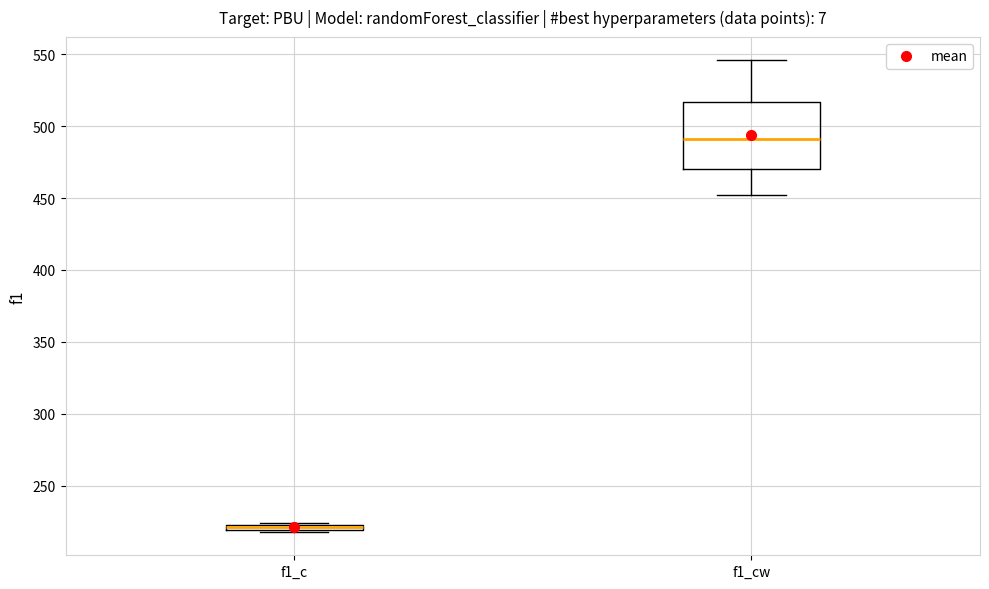

Where does the lower whisker of the box for f1_cw end on the y-axis? The values are not printed on the chart, so give them approximately, as read against the axis.

450